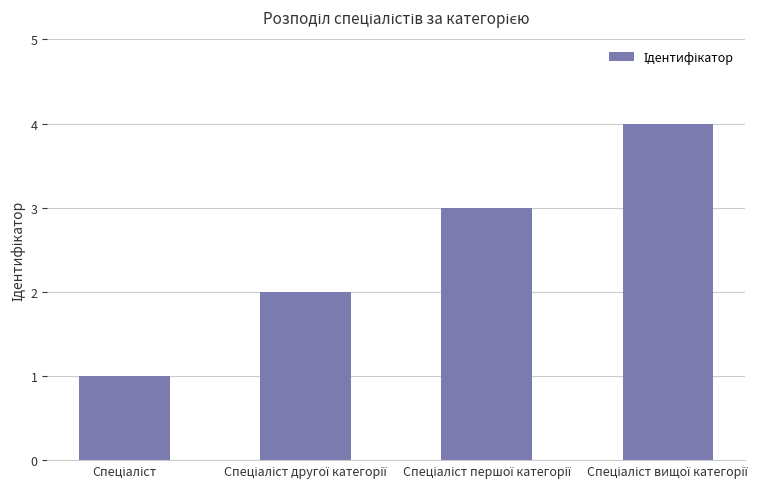

What is the difference between the maximum and minimum values?

3